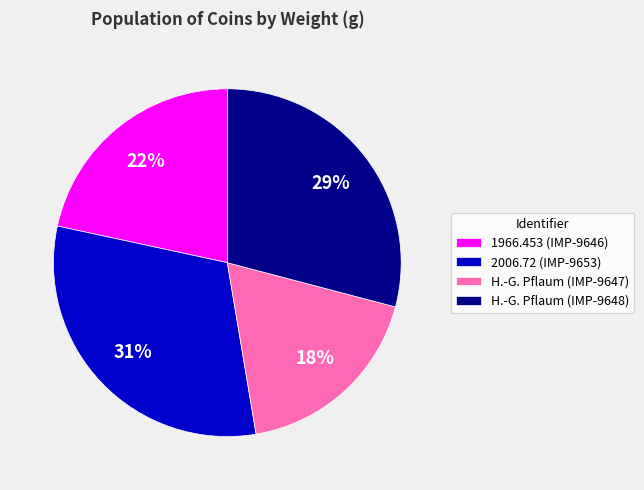

How many slices are in this pie chart?

4